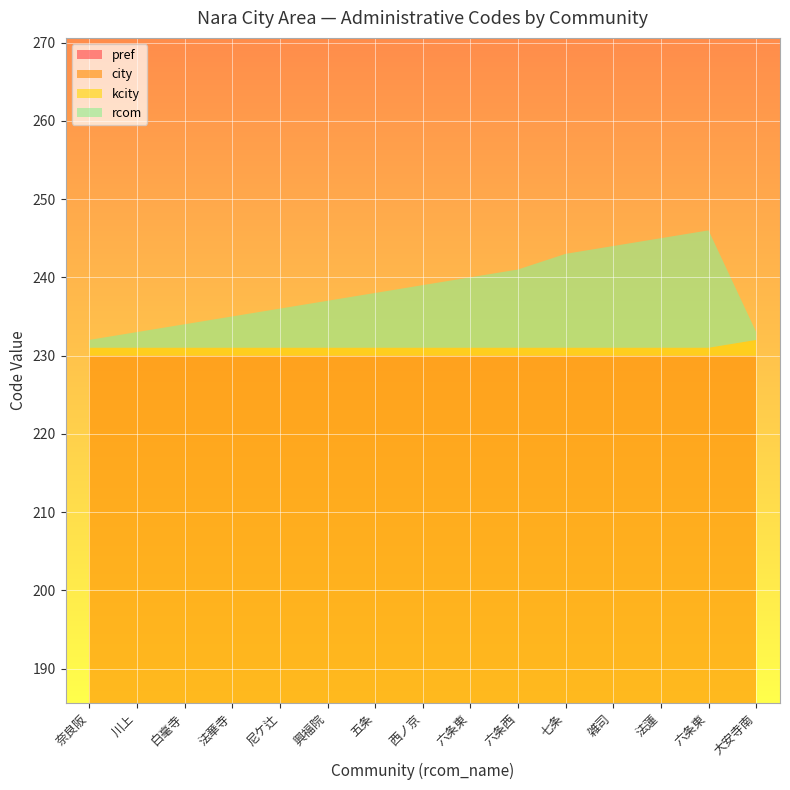

Reading left to right, what are all the values shown in this chart?

pref: 29	29	29	29	29	29	29	29	29	29	29	29	29	29	29
city: 201	201	201	201	201	201	201	201	201	201	201	201	201	201	201
kcity: 1	1	1	1	1	1	1	1	1	1	1	1	1	1	2
rcom: 1	2	3	4	5	6	7	8	9	10	12	13	14	15	1